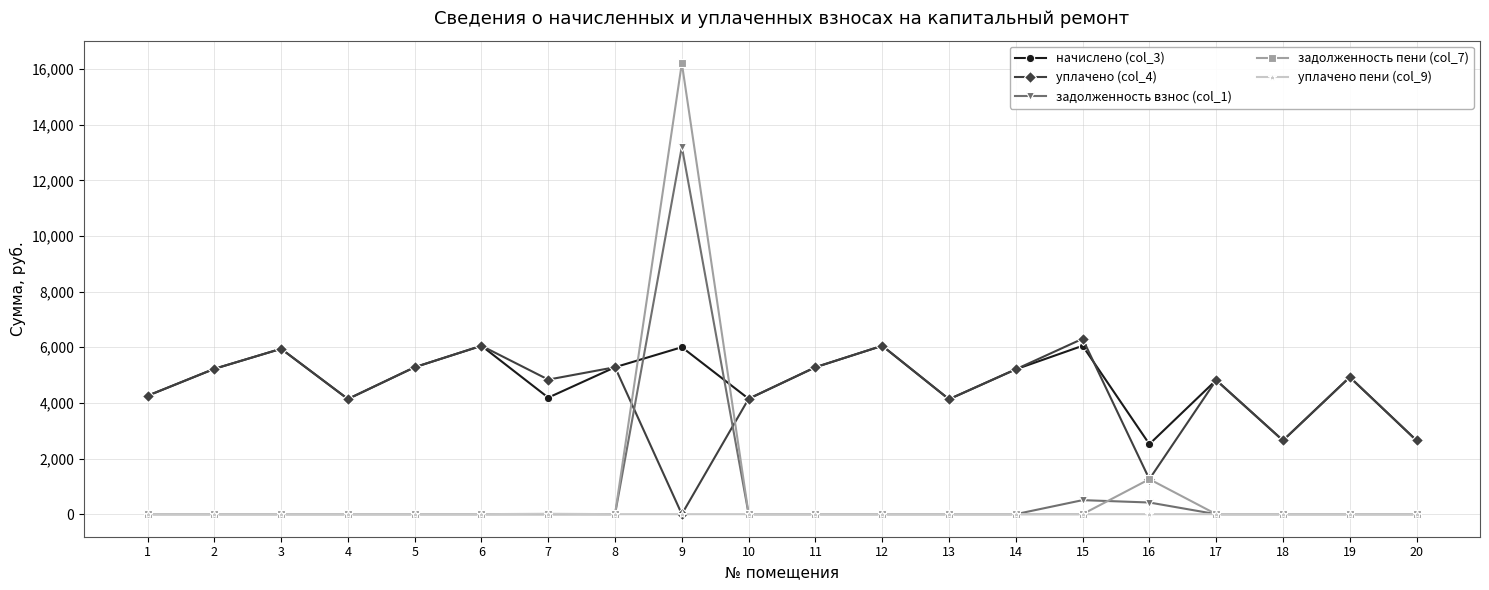

At which label does уплачено (col_4) reach its peak?

15